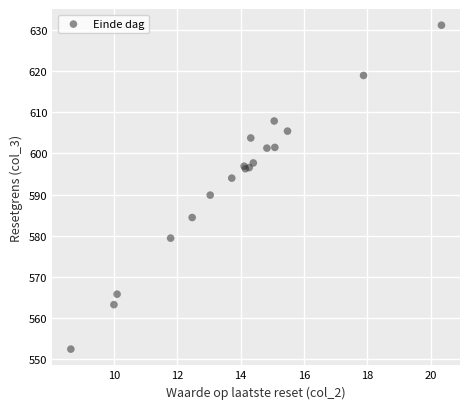

What Y value in the scatter plot is closest to 591?

589.9